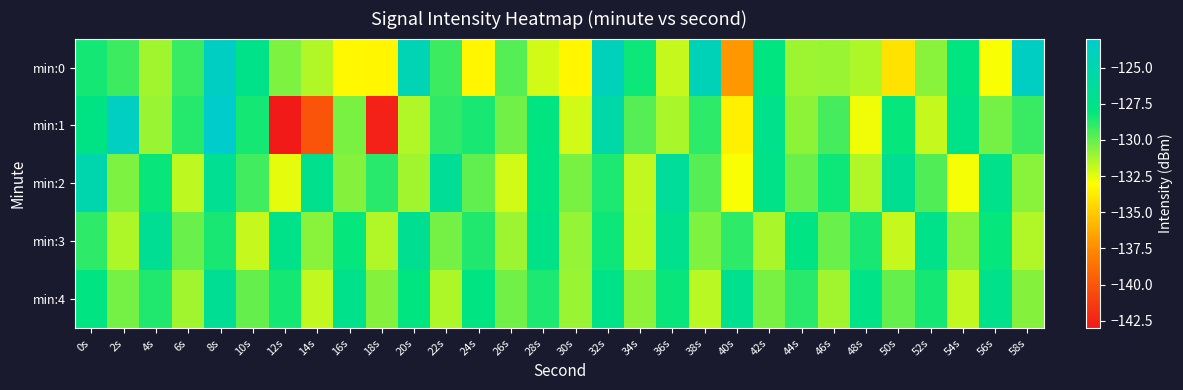

At how many categories does at least one series exceed -126?

7